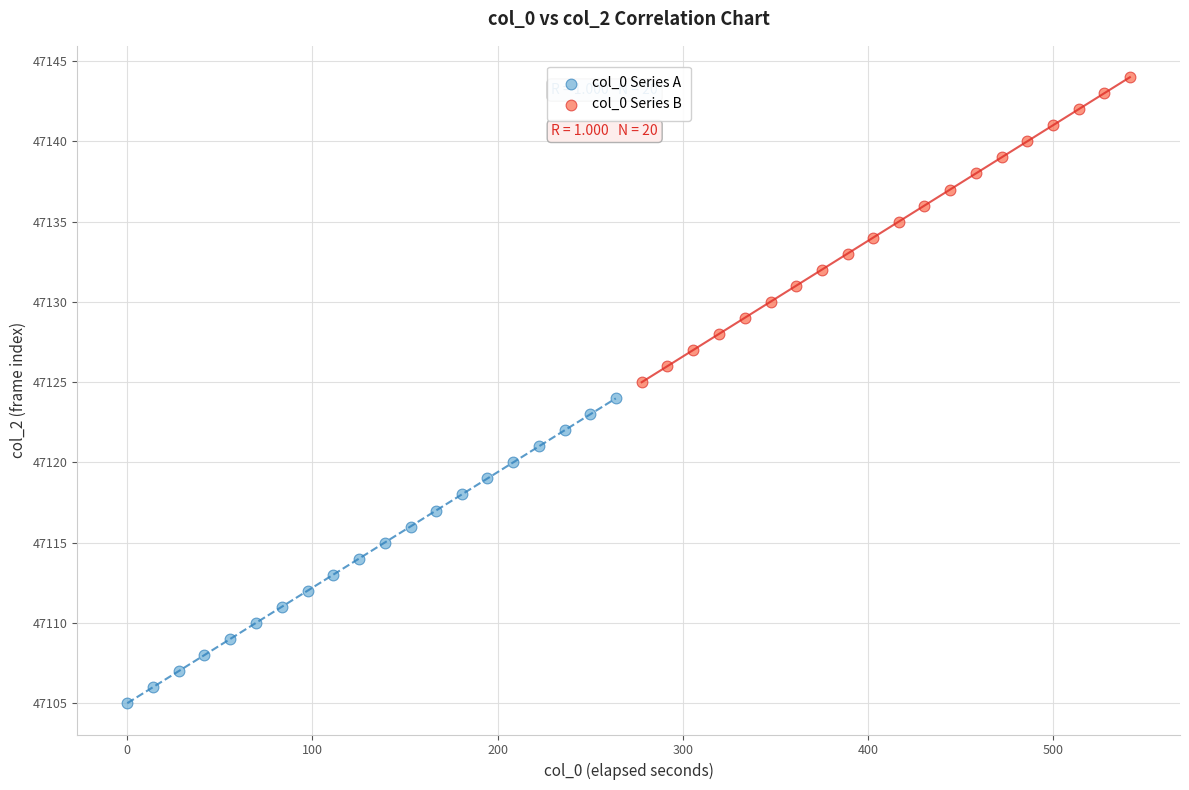

Which series reaches the minimum Y coordinate?

col_0 Series A